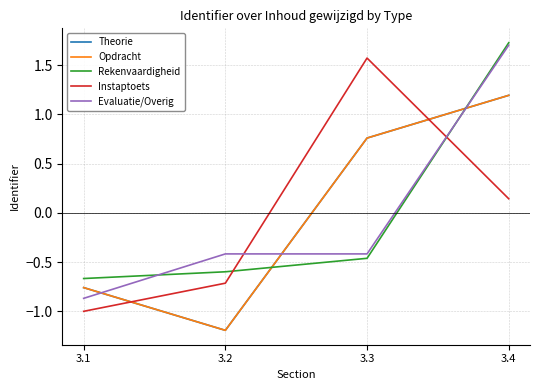

Reading right to left, what are all the values shown in this chart?

Theorie: 1.2	0.8	-1.2	-0.8
Opdracht: 1.2	0.8	-1.2	-0.8
Rekenvaardigheid: 1.7	-0.5	-0.6	-0.7
Instaptoets: 0.1	1.6	-0.7	-1.0
Evaluatie/Overig: 1.7	-0.4	-0.4	-0.9